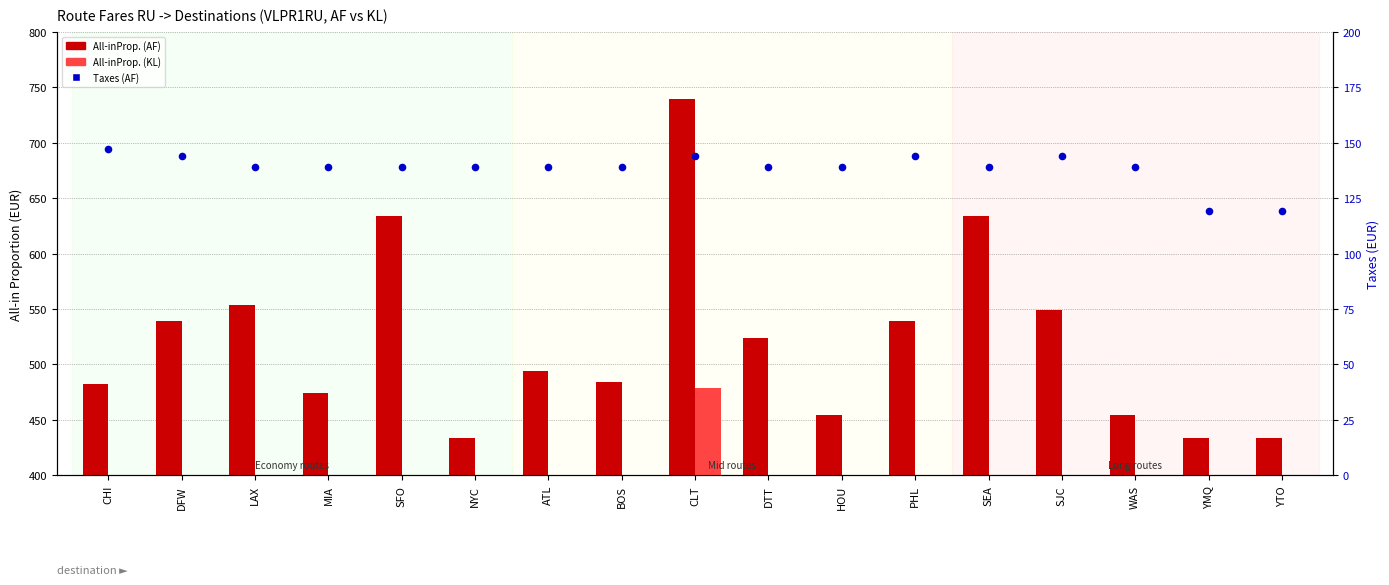

At which category is the sum across all series the highest?

CLT